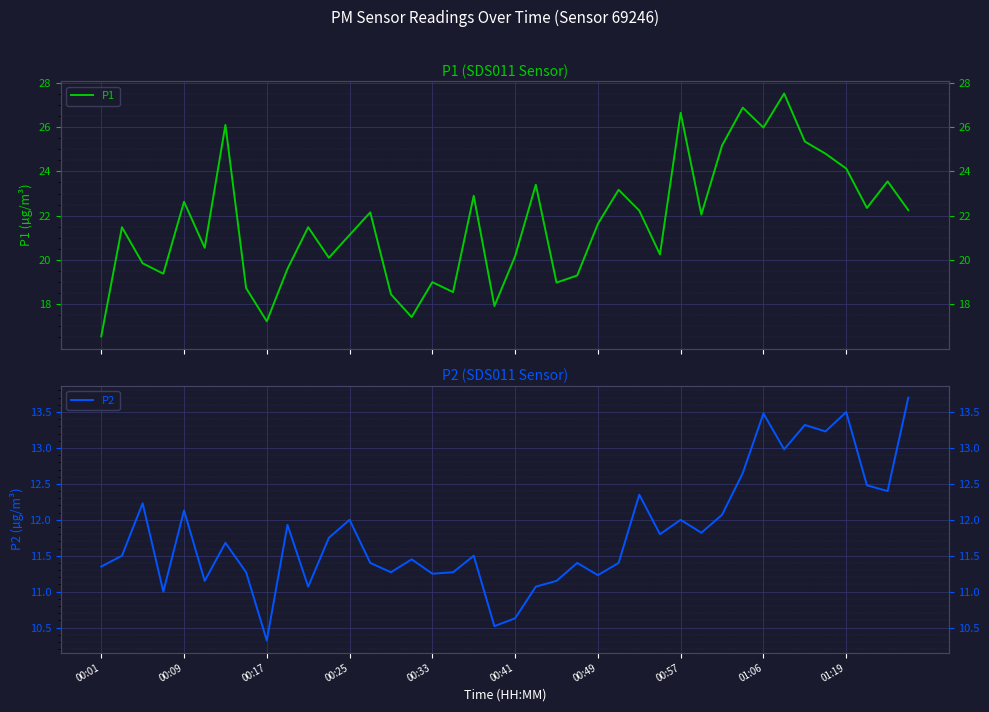

Count the number of data series in this chart.

2